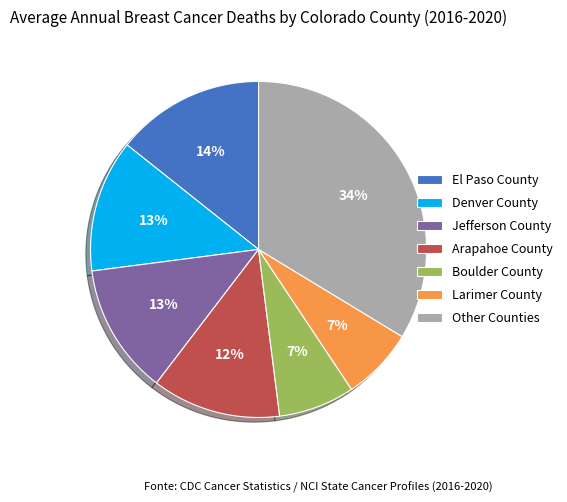

Which category has the biggest portion of the pie?

Other Counties